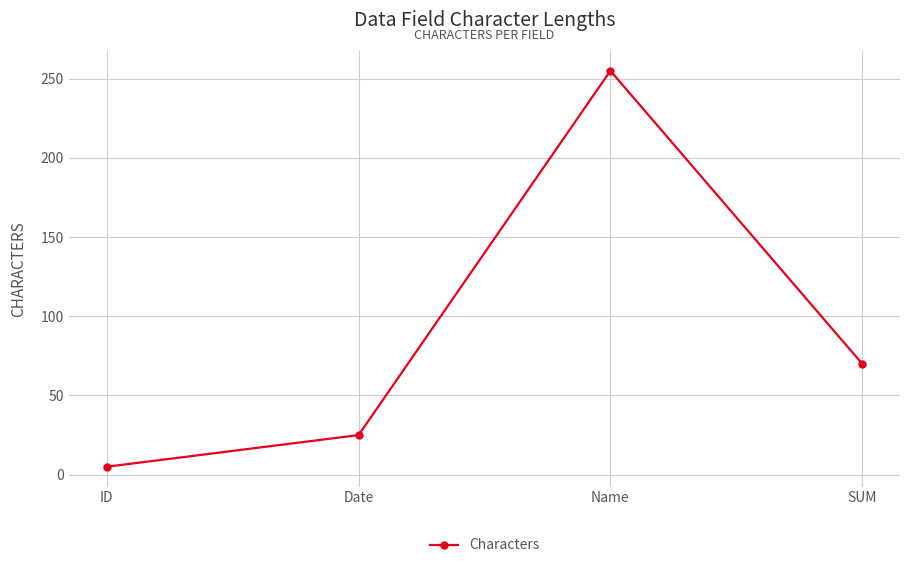

True or false: the data shows 5 at ID.

True